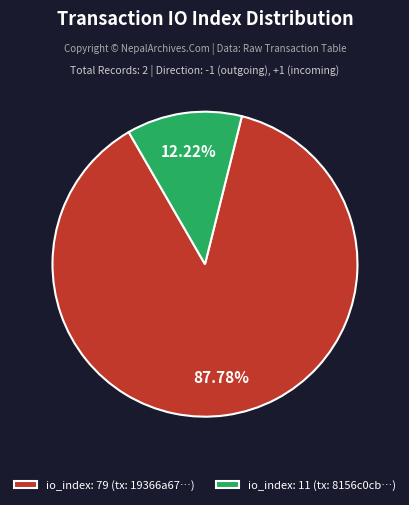

Which has a higher value, io_index: 11 (tx: 8156c0cb…) or io_index: 79 (tx: 19366a67…)?

io_index: 79 (tx: 19366a67…)